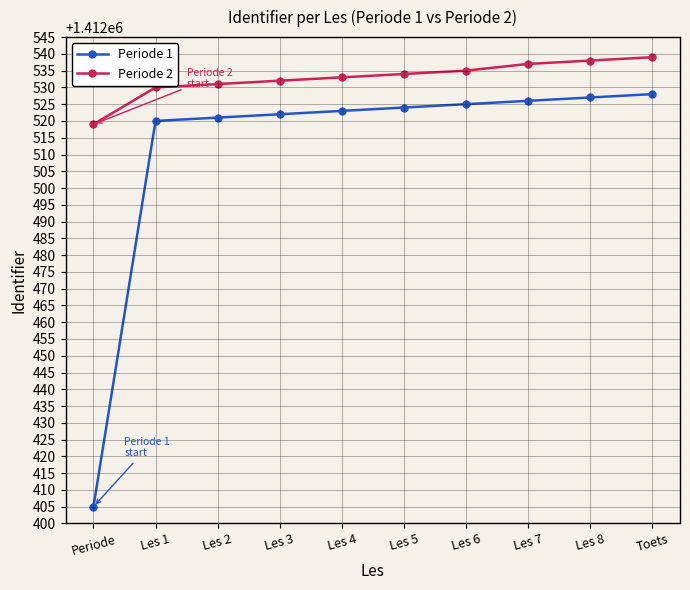

Does the chart display data point markers on the line(s)?

Yes